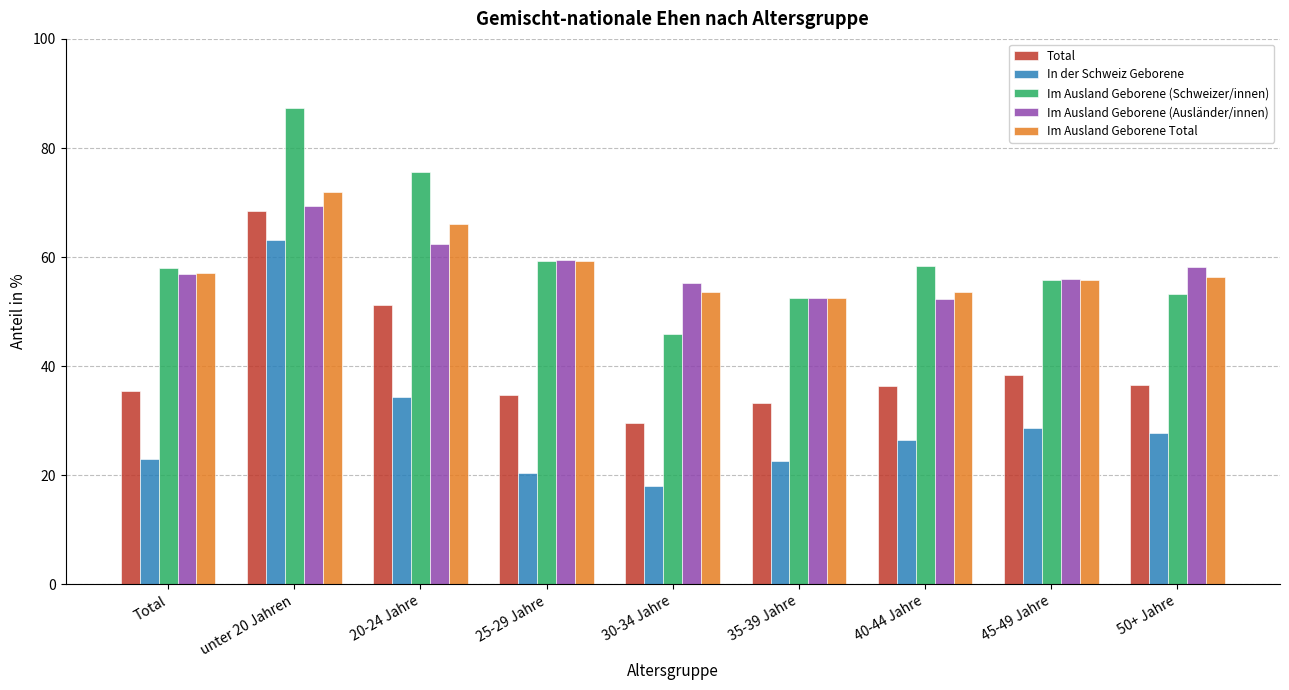

What is the label of the 1st bar from the left?

Total